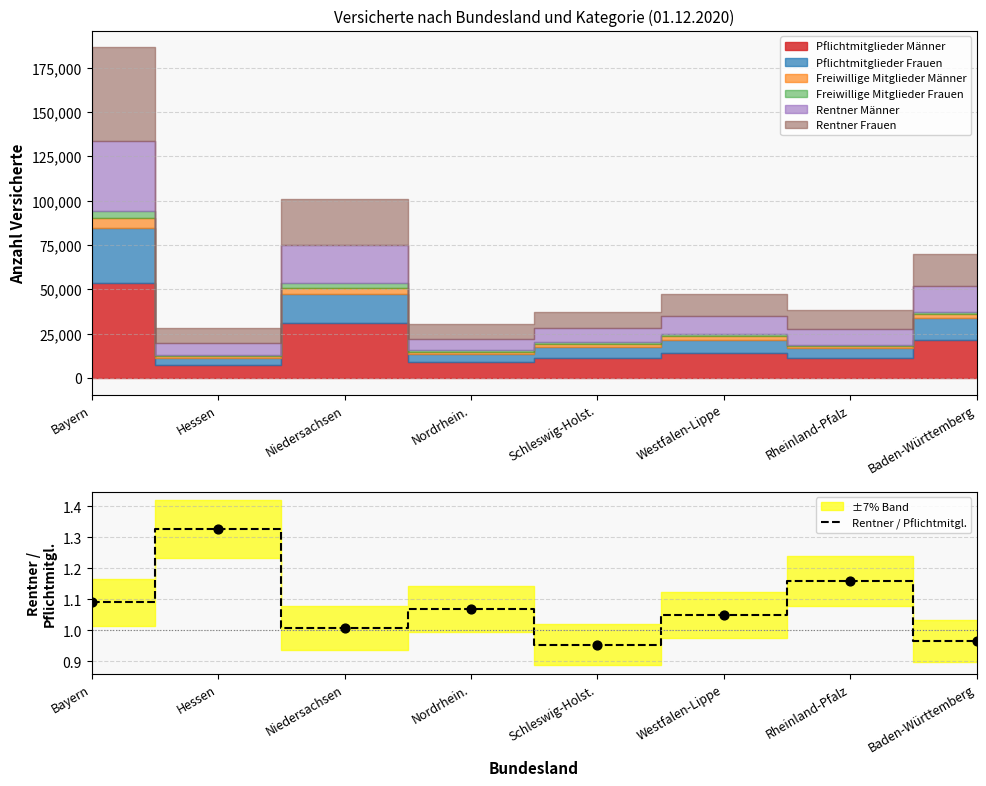

Which has a higher value, Baden-Württemberg or Hessen?

Hessen